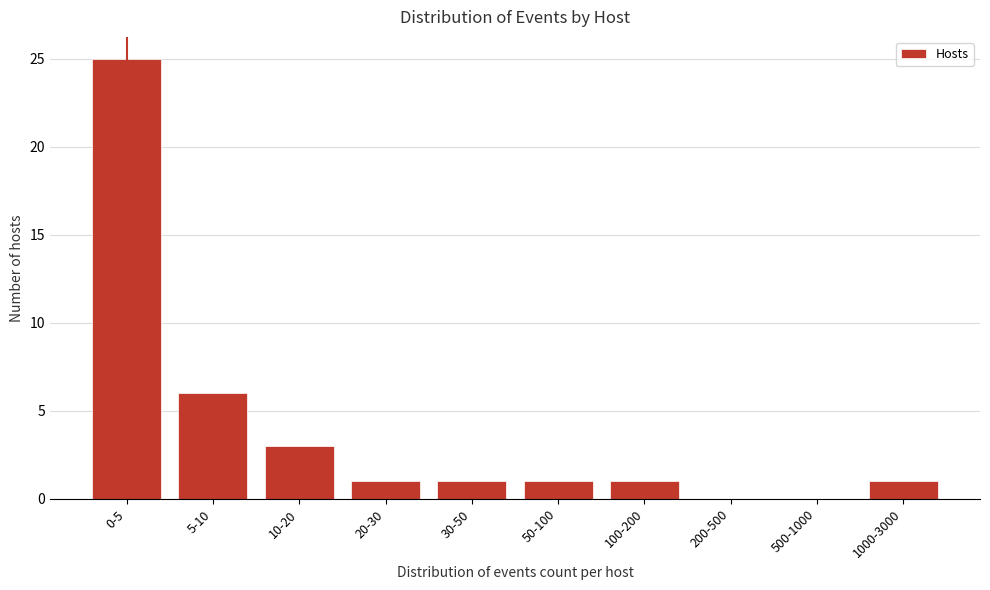

Reading left to right, what are all the values shown in this chart?

0-5=25	5-10=6	10-20=3	20-30=1	30-50=1	50-100=1	100-200=1	200-500=0	500-1000=0	1000-3000=1